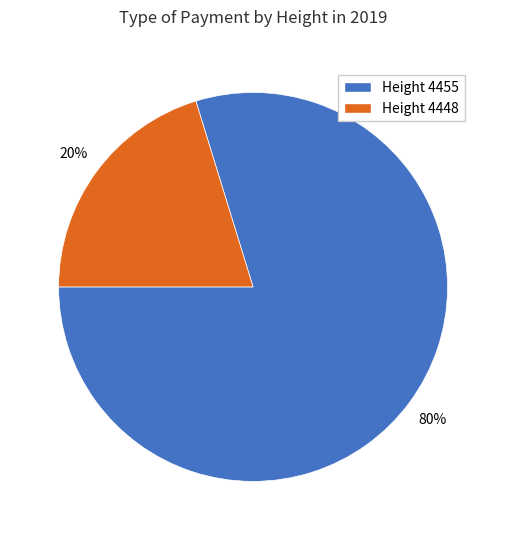

To the nearest percent, what portion does Height 4448 represent?

20%